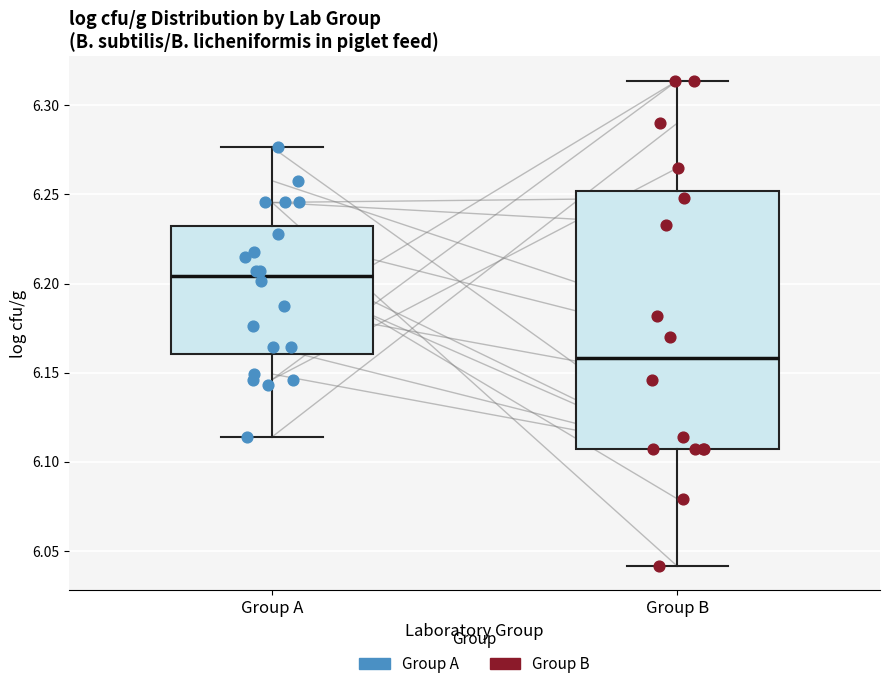

Reading left to right, transcribe this box plot: for each box, give where its median line is, the range the box spans, and where its two whiskers end, as read against the y-axis. The values are not printed on the chart, so give them approximately, as read against the axis.

Group A: median 6.205, box 6.160 to 6.230, whiskers 6.115 to 6.275
Group B: median 6.160, box 6.105 to 6.250, whiskers 6.040 to 6.315